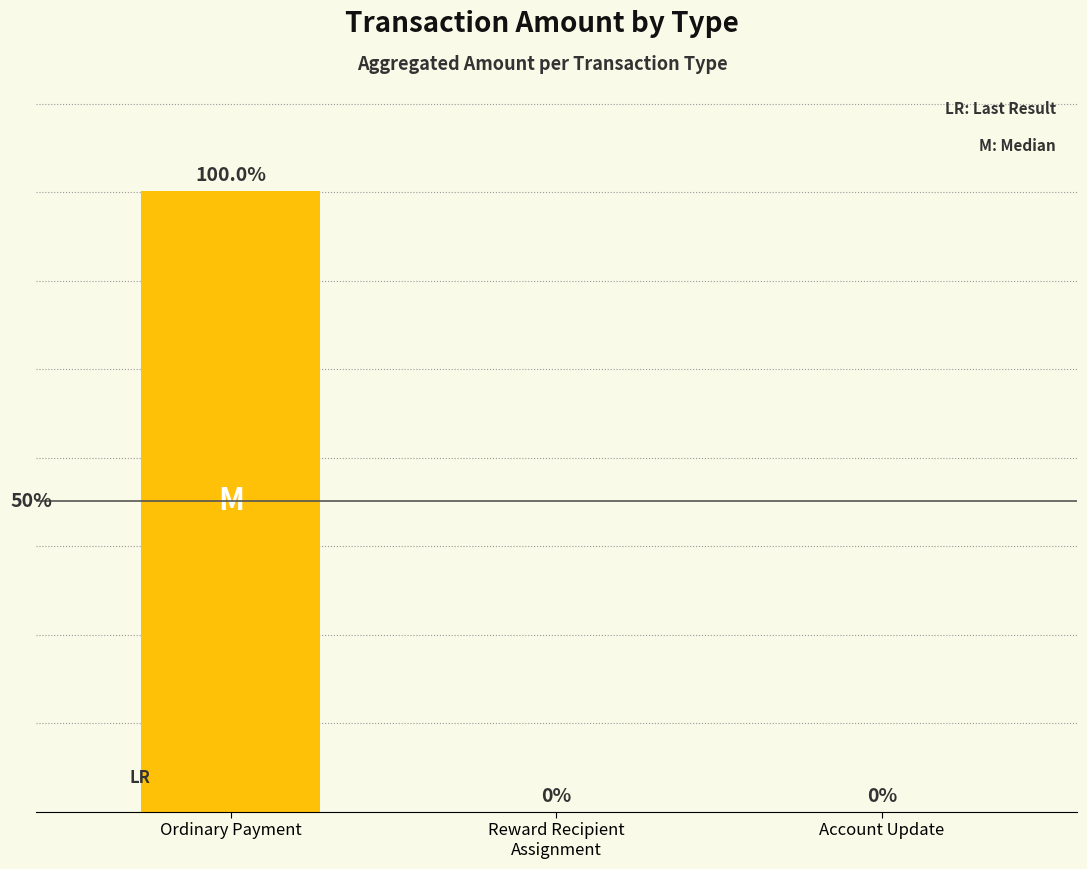

The value at Reward Recipient
Assignment is -802.6. True or false?

False